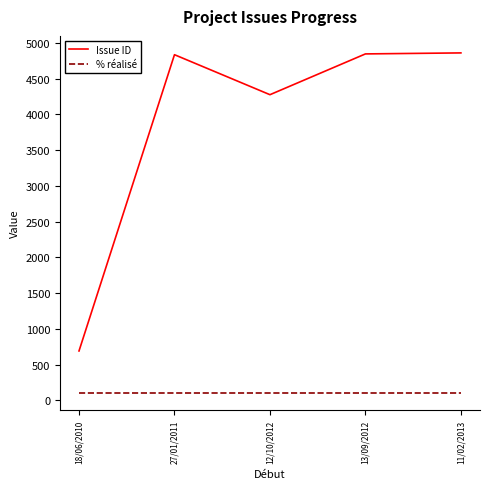

What is the minimum value for % réalisé?

100